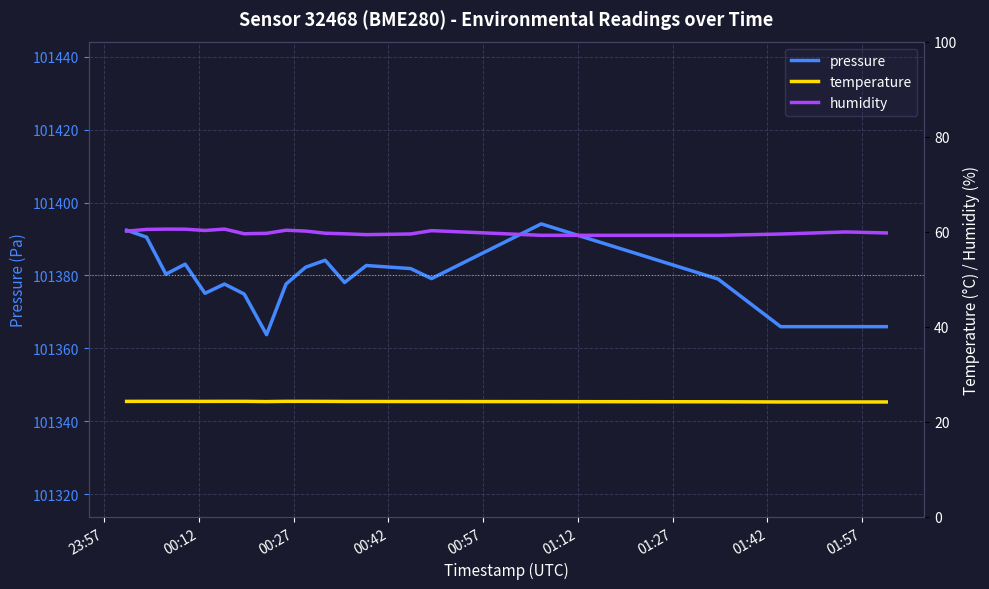

What is the maximum value for pressure?

101394.1